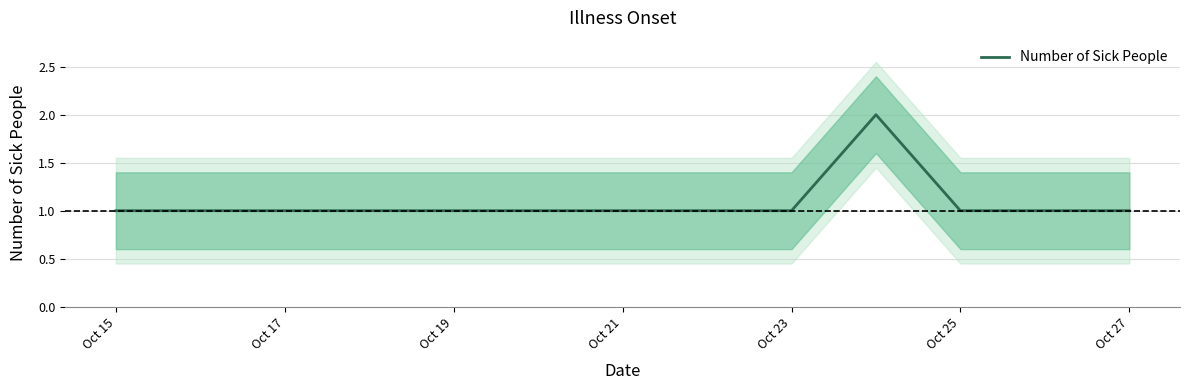

Approximately how many times larger is the value at Oct 25 compared to Oct 17?

1.0